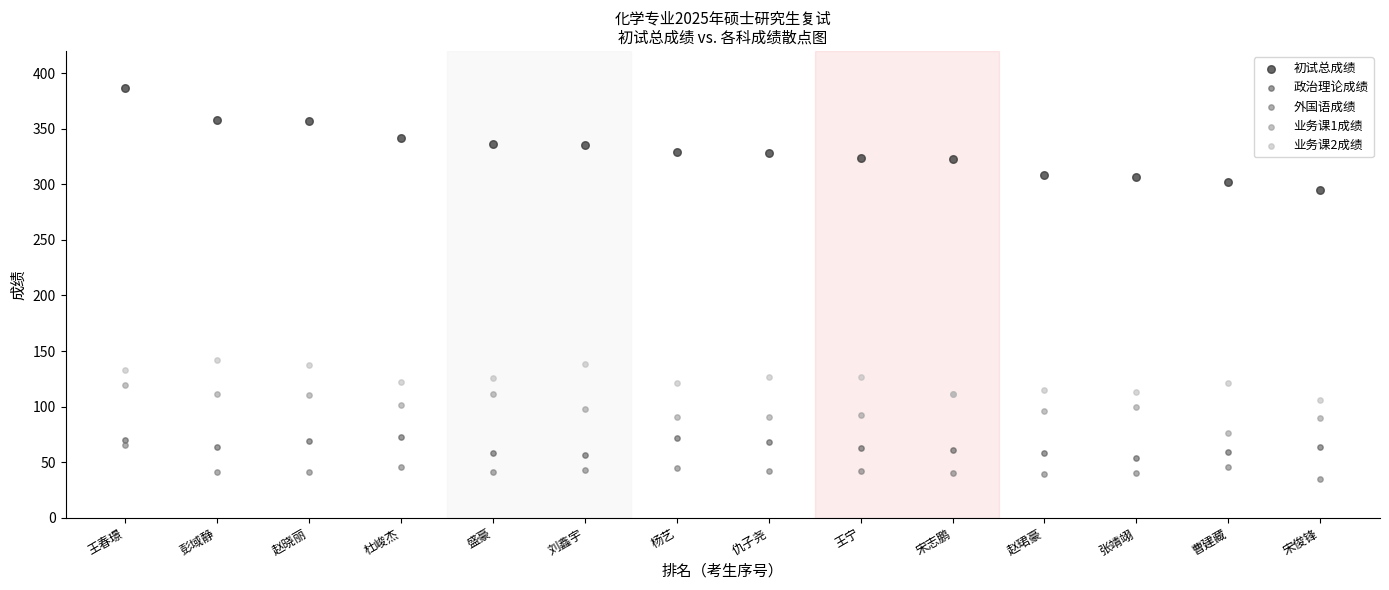

Which series has the widest spread of Y values?

初试总成绩